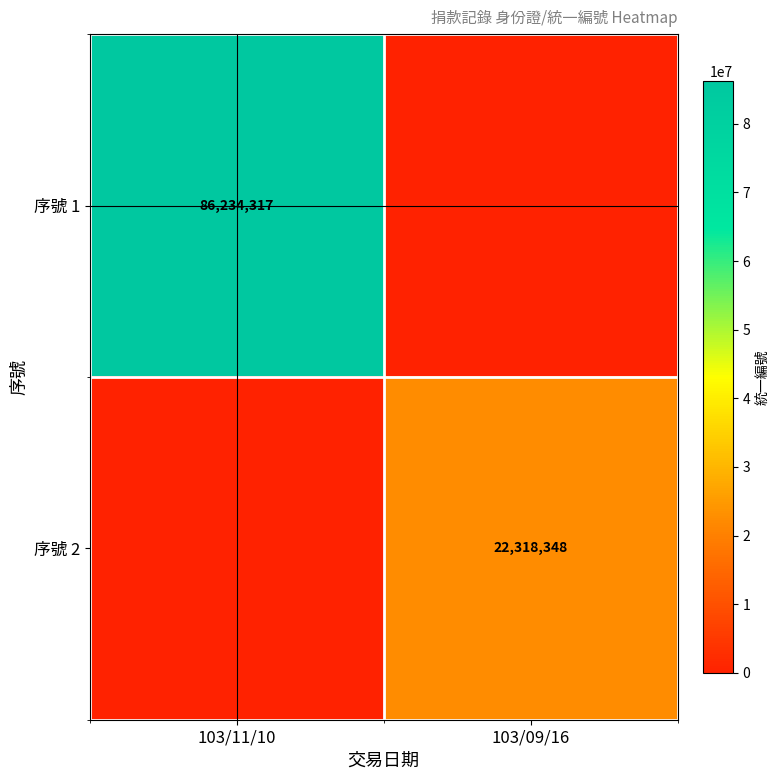

The value of 序號 2 at 103/09/16 is 22318348. True or false?

True